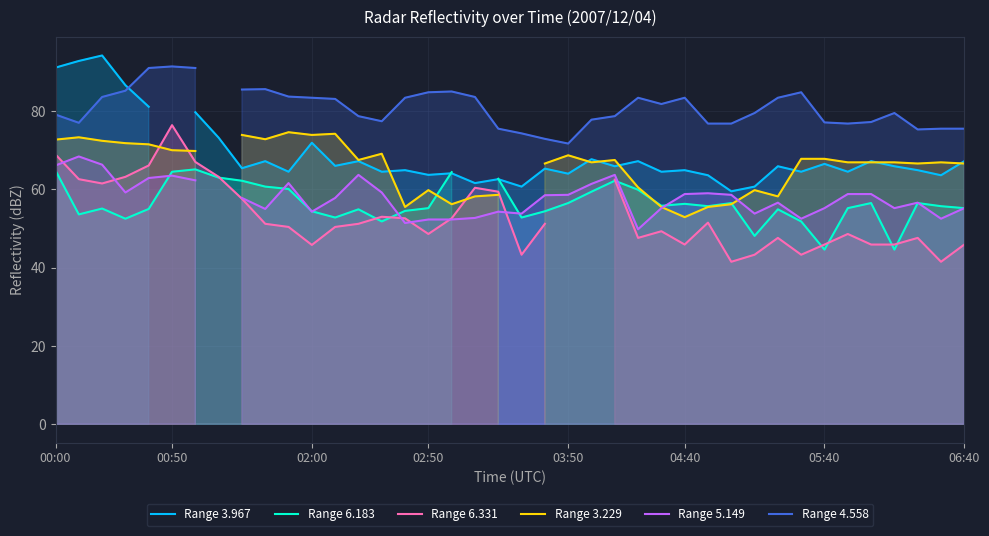

What position from the right is 24?

16